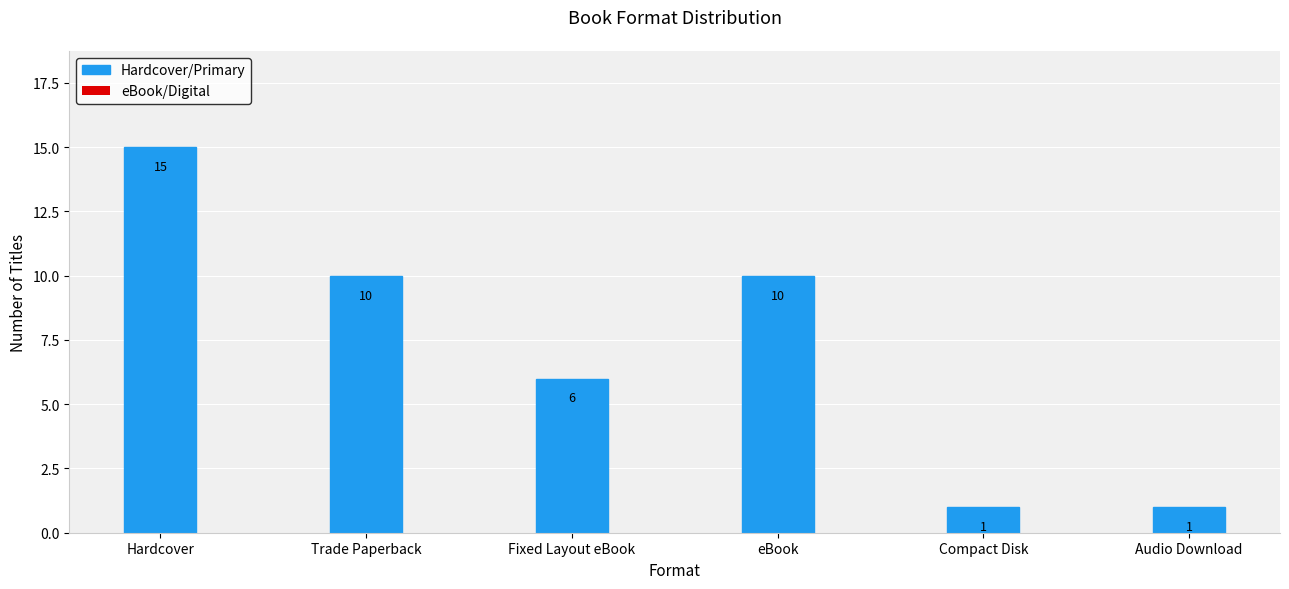

What is the sum of all values?

43